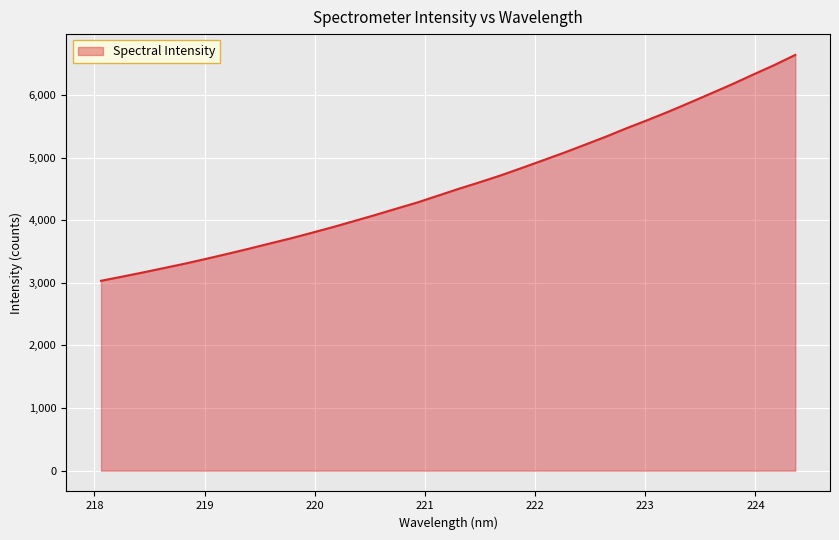

What is the difference between the maximum and minimum values?

3608.3